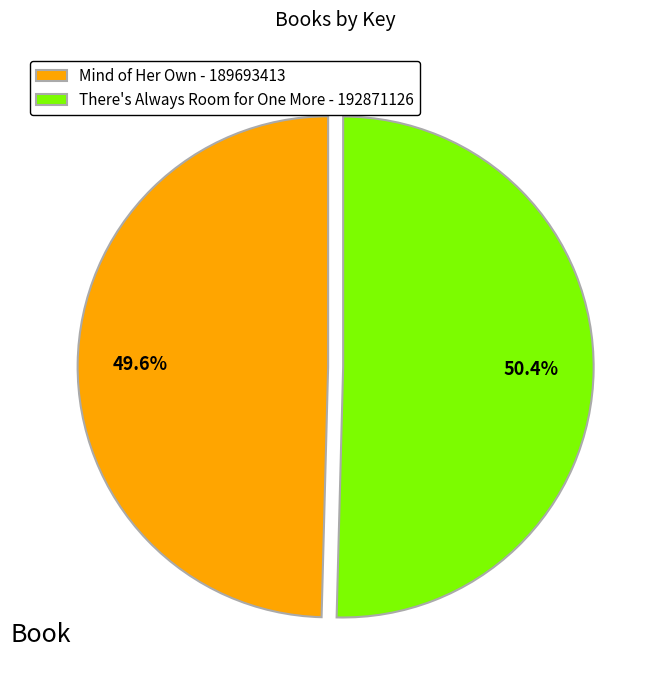

What portion of the pie excludes There's Always Room for One More?

49.6%